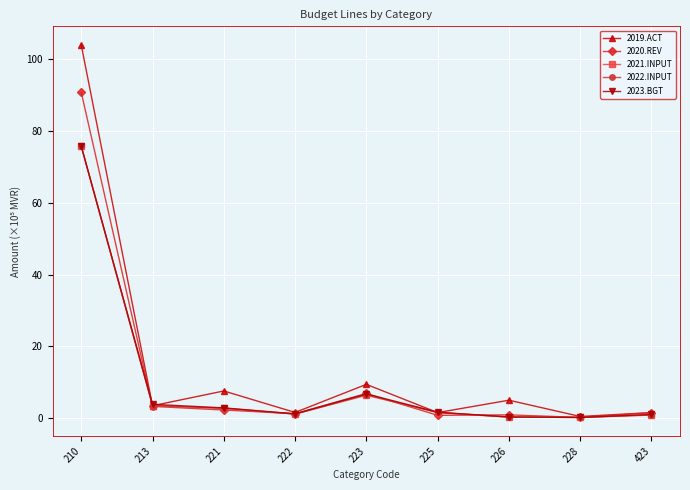

What are all the series names shown in the legend?

2019.ACT, 2020.REV, 2021.INPUT, 2022.INPUT, 2023.BGT